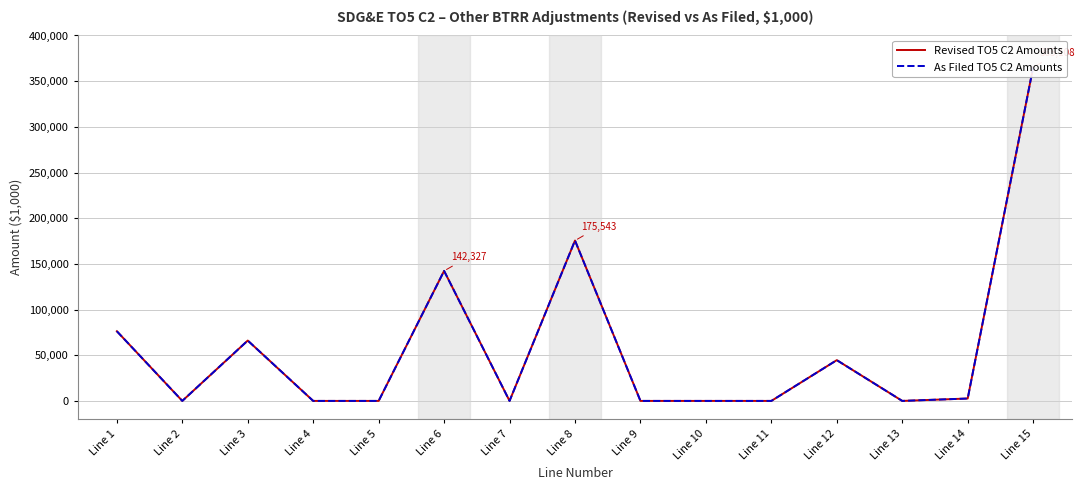

True or false: As Filed TO5 C2 Amounts and Revised TO5 C2 Amounts intersect in this chart.

False